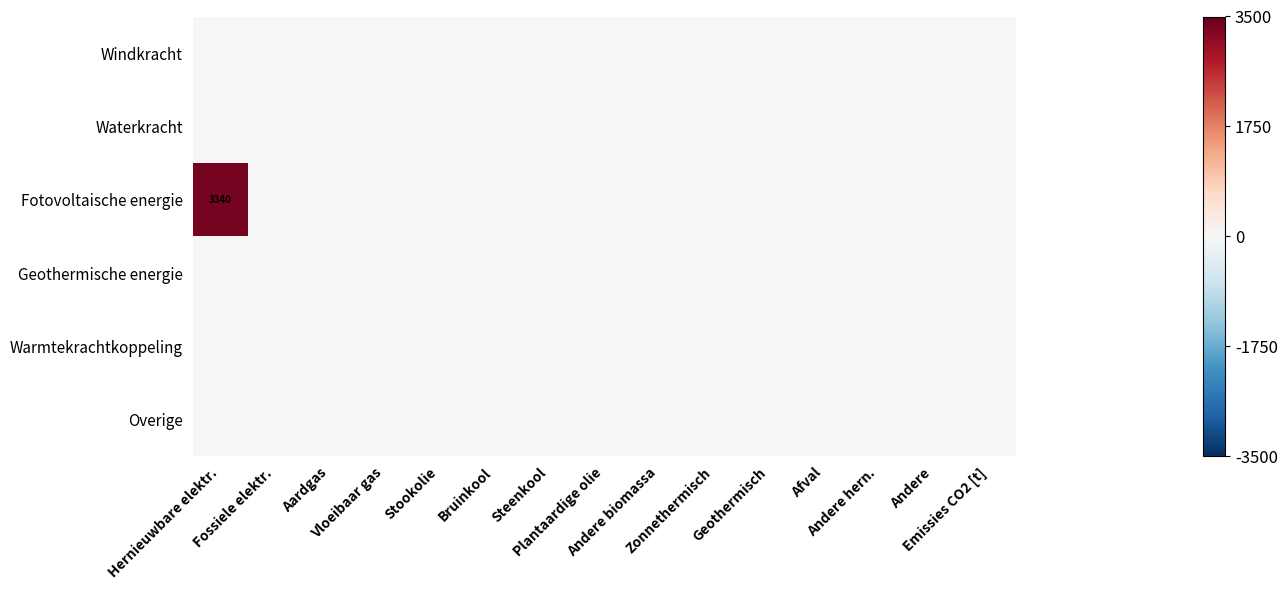

Which series has the largest range (max minus min)?

Fotovoltaische energie